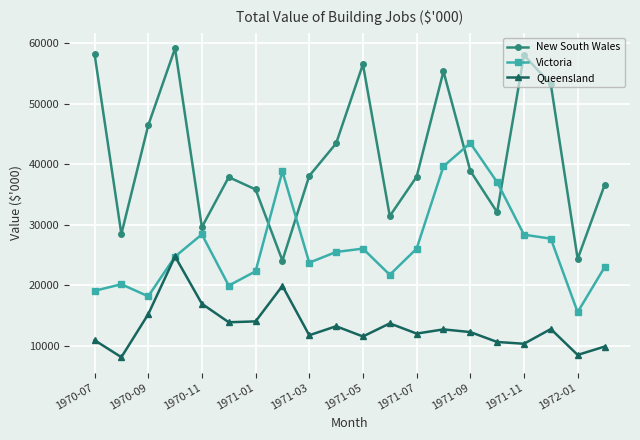

Which series has the largest total across all categories?

New South Wales